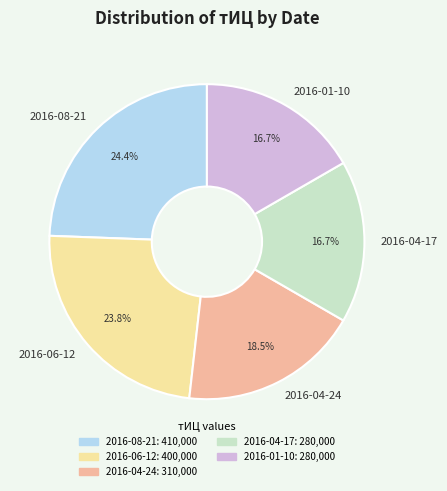

What percentage is the 2016-04-17 slice, to the nearest percent?

17%